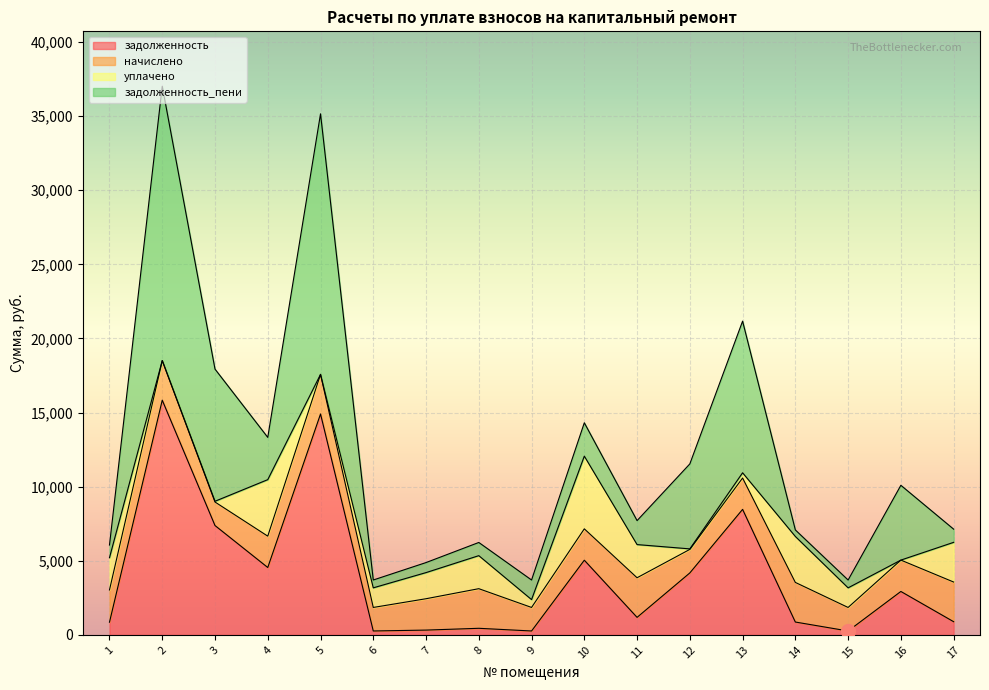

Between which two adjacent categories do уплачено and задолженность_пени first intersect?

1 and 2